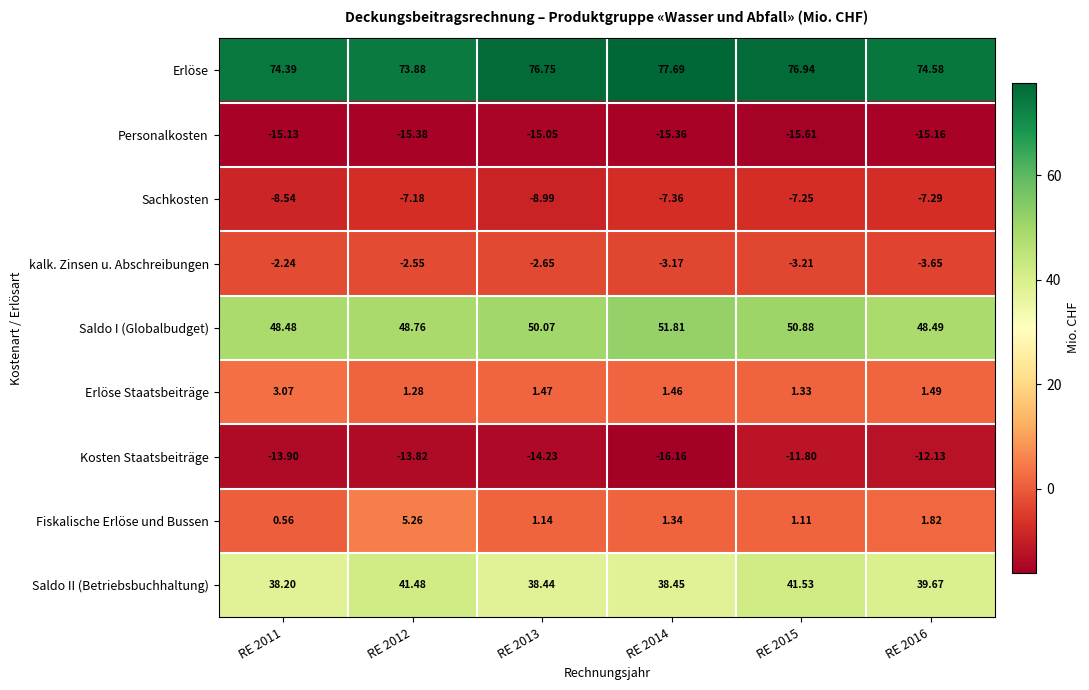

Rank the series at RE 2016 from lowest to highest value.

Personalkosten, Kosten Staatsbeiträge, Sachkosten, kalk. Zinsen u. Abschreibungen, Erlöse Staatsbeiträge, Fiskalische Erlöse und Bussen, Saldo II (Betriebsbuchhaltung), Saldo I (Globalbudget), Erlöse